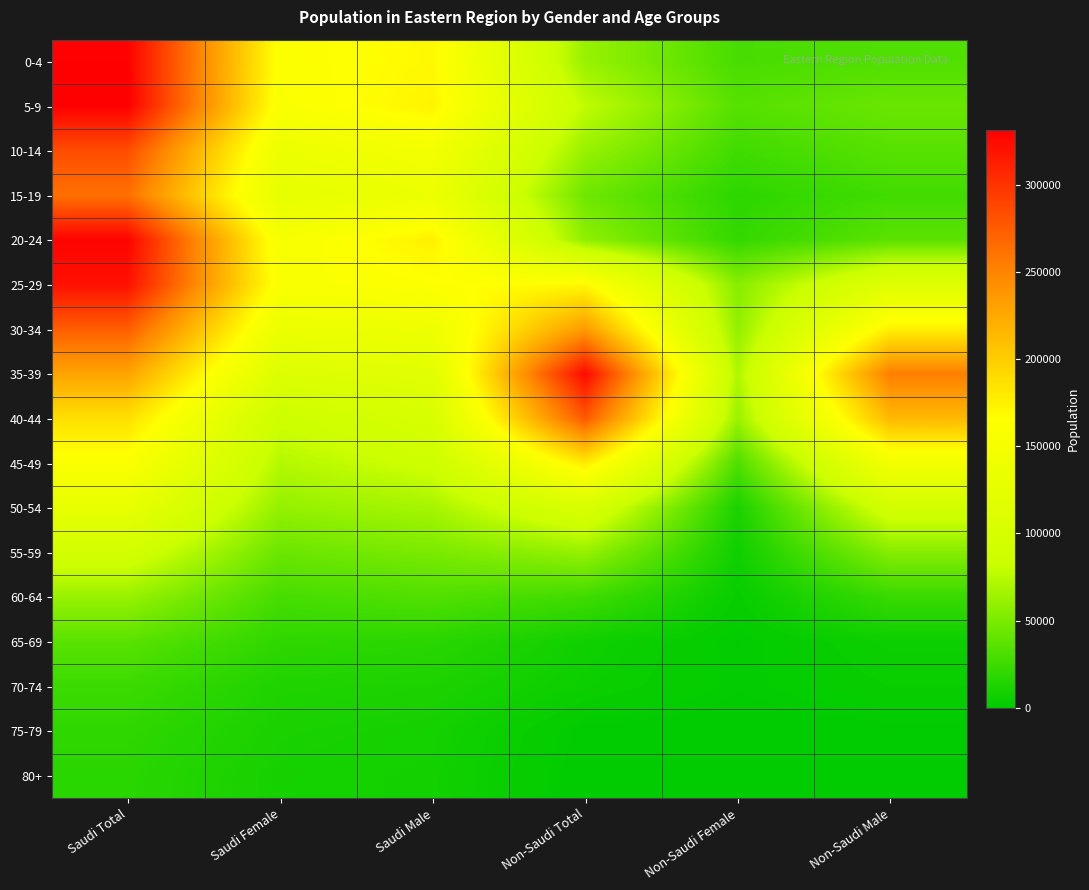

Reading left to right, list all the values displayed in this chart.

0-4: Saudi Total=330604	Saudi Female=161106	Saudi Male=169498	Non-Saudi Total=62222	Non-Saudi Female=29392	Non-Saudi Male=32830
5-9: Saudi Total=331264	Saudi Female=157779	Saudi Male=173485	Non-Saudi Total=78381	Non-Saudi Female=35093	Non-Saudi Male=43288
10-14: Saudi Total=284102	Saudi Female=136879	Saudi Male=147223	Non-Saudi Total=61929	Non-Saudi Female=26291	Non-Saudi Male=35638
15-19: Saudi Total=262723	Saudi Female=126165	Saudi Male=136558	Non-Saudi Total=45175	Non-Saudi Female=18420	Non-Saudi Male=26755
20-24: Saudi Total=328451	Saudi Female=152680	Saudi Male=175771	Non-Saudi Total=58653	Non-Saudi Female=21262	Non-Saudi Male=37391
25-29: Saudi Total=320488	Saudi Female=157167	Saudi Male=163321	Non-Saudi Total=169552	Non-Saudi Female=55156	Non-Saudi Male=114396
30-34: Saudi Total=274363	Saudi Female=135233	Saudi Male=139130	Non-Saudi Total=235231	Non-Saudi Female=59465	Non-Saudi Male=175766
35-39: Saudi Total=228772	Saudi Female=110677	Saudi Male=118095	Non-Saudi Total=324737	Non-Saudi Female=71178	Non-Saudi Male=253559
40-44: Saudi Total=187611	Saudi Female=85929	Saudi Male=101682	Non-Saudi Total=277223	Non-Saudi Female=62876	Non-Saudi Male=214347
45-49: Saudi Total=159713	Saudi Female=73238	Saudi Male=86475	Non-Saudi Total=179492	Non-Saudi Female=32091	Non-Saudi Male=147401
50-54: Saudi Total=128503	Saudi Female=60631	Saudi Male=67872	Non-Saudi Total=104340	Non-Saudi Female=11155	Non-Saudi Male=93185
55-59: Saudi Total=93771	Saudi Female=43740	Saudi Male=50031	Non-Saudi Total=60975	Non-Saudi Female=6422	Non-Saudi Male=54553
60-64: Saudi Total=62016	Saudi Female=28747	Saudi Male=33269	Non-Saudi Total=26338	Non-Saudi Female=3173	Non-Saudi Male=23165
65-69: Saudi Total=36695	Saudi Female=19320	Saudi Male=17375	Non-Saudi Total=6823	Non-Saudi Female=1197	Non-Saudi Male=5626
70-74: Saudi Total=24453	Saudi Female=12752	Saudi Male=11701	Non-Saudi Total=5372	Non-Saudi Female=1507	Non-Saudi Male=3865
75-79: Saudi Total=19511	Saudi Female=10682	Saudi Male=8829	Non-Saudi Total=660	Non-Saudi Female=0	Non-Saudi Male=660
80+: Saudi Total=17232	Saudi Female=9170	Saudi Male=8062	Non-Saudi Total=0	Non-Saudi Female=0	Non-Saudi Male=0